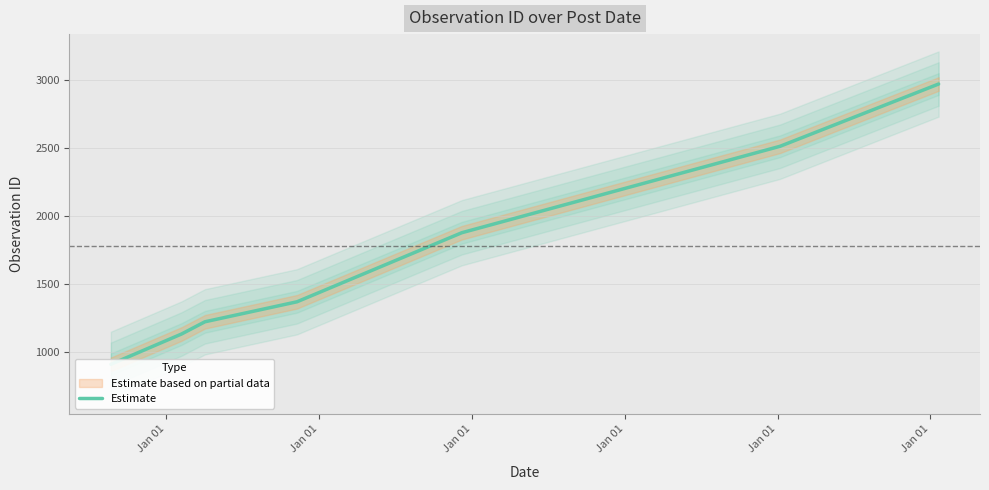

What is the difference between the values at Jan 01 and Jan 01?

745